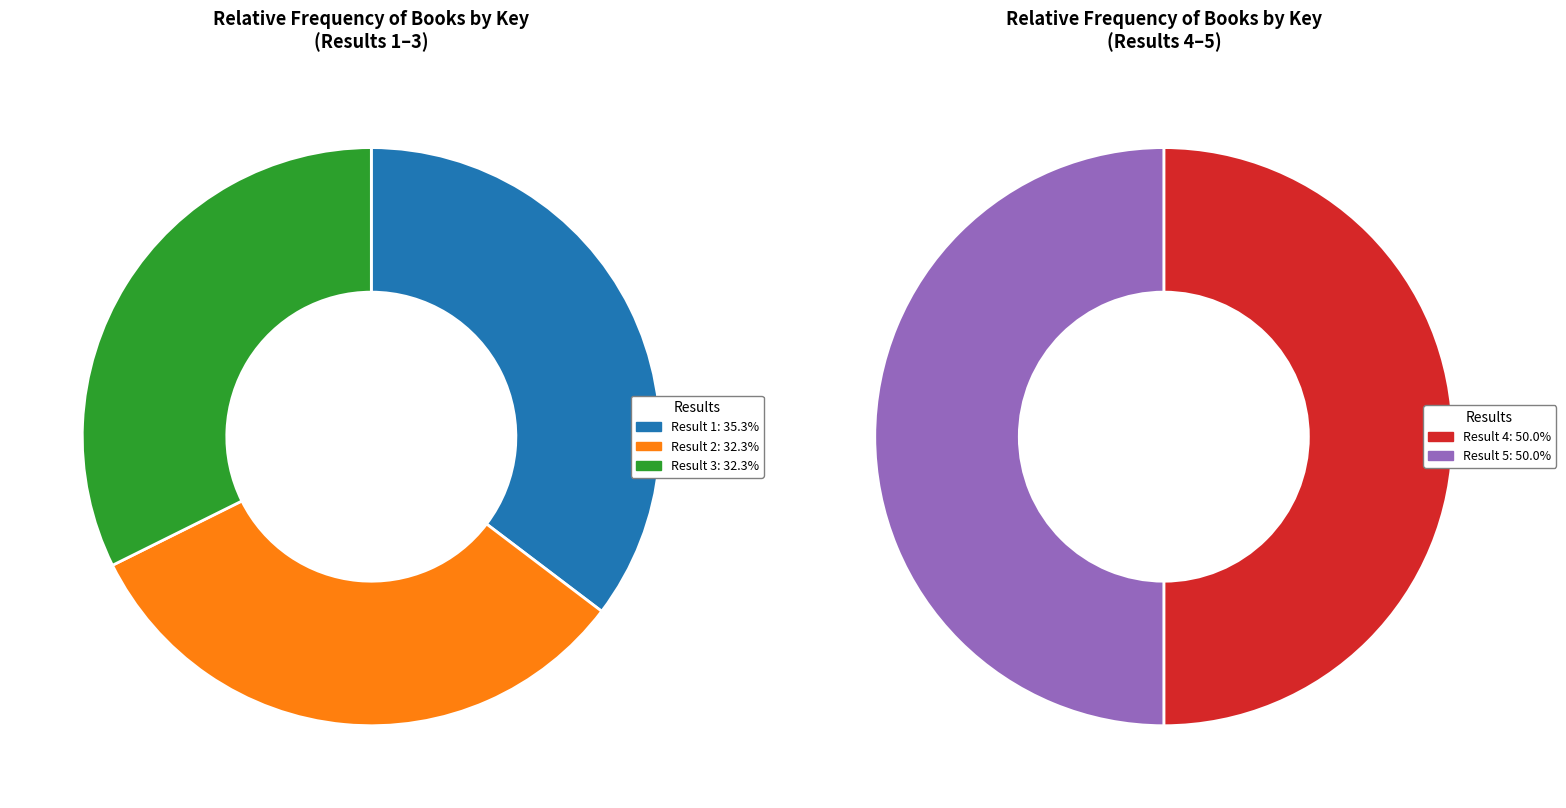

Does 5 account for over 50% of the chart?

No